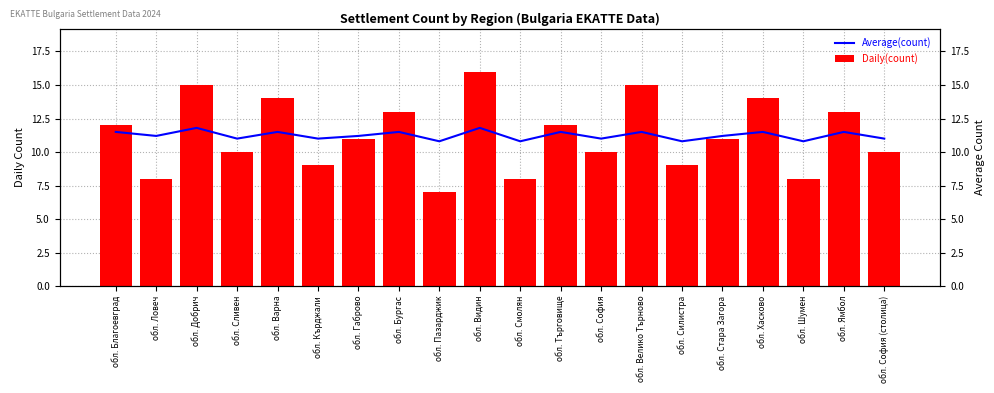

What value does the Daily(count) series have at обл. София?

10.0